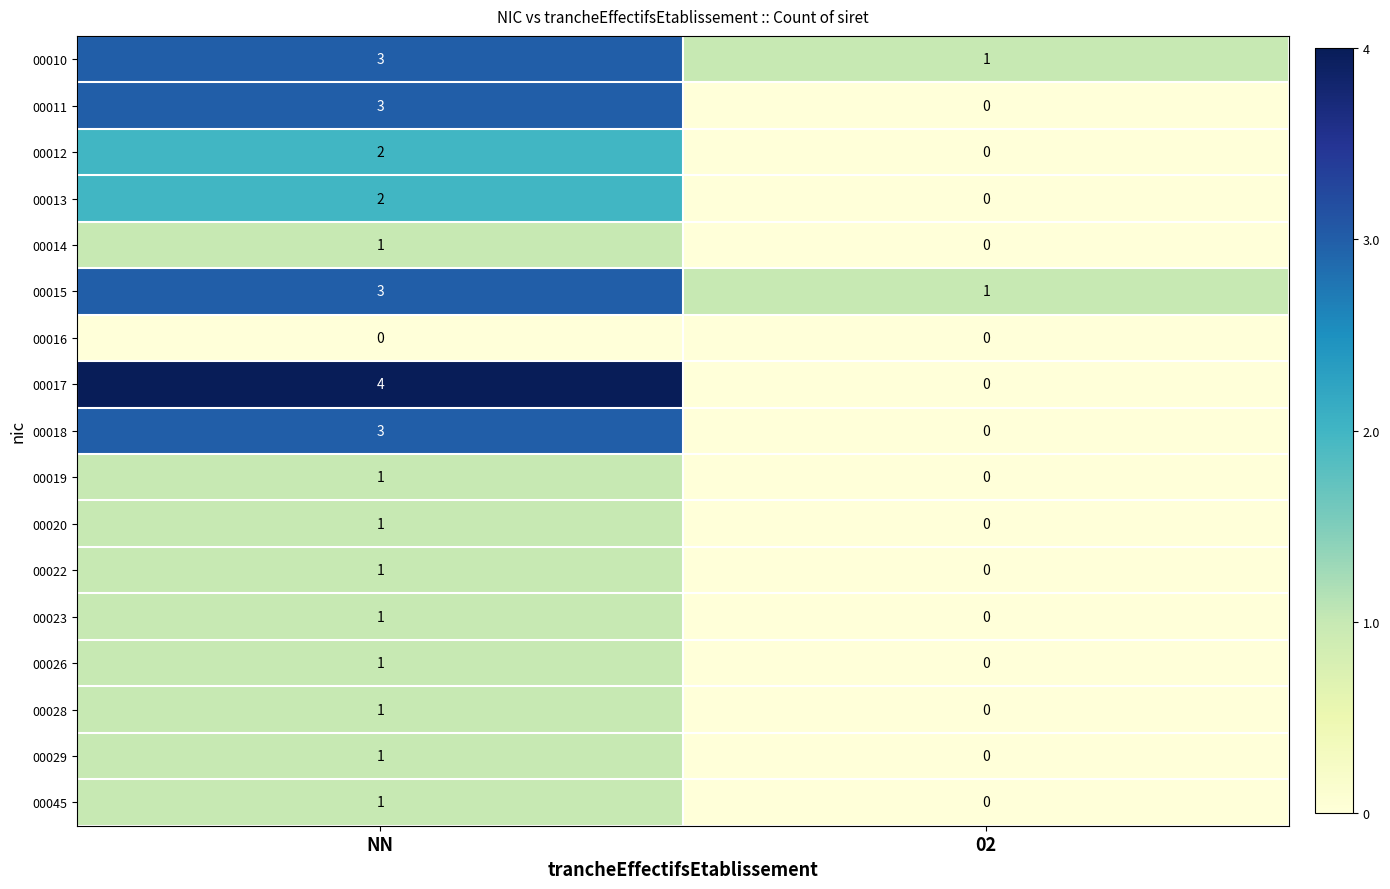

What is the maximum value shown in the chart?

4